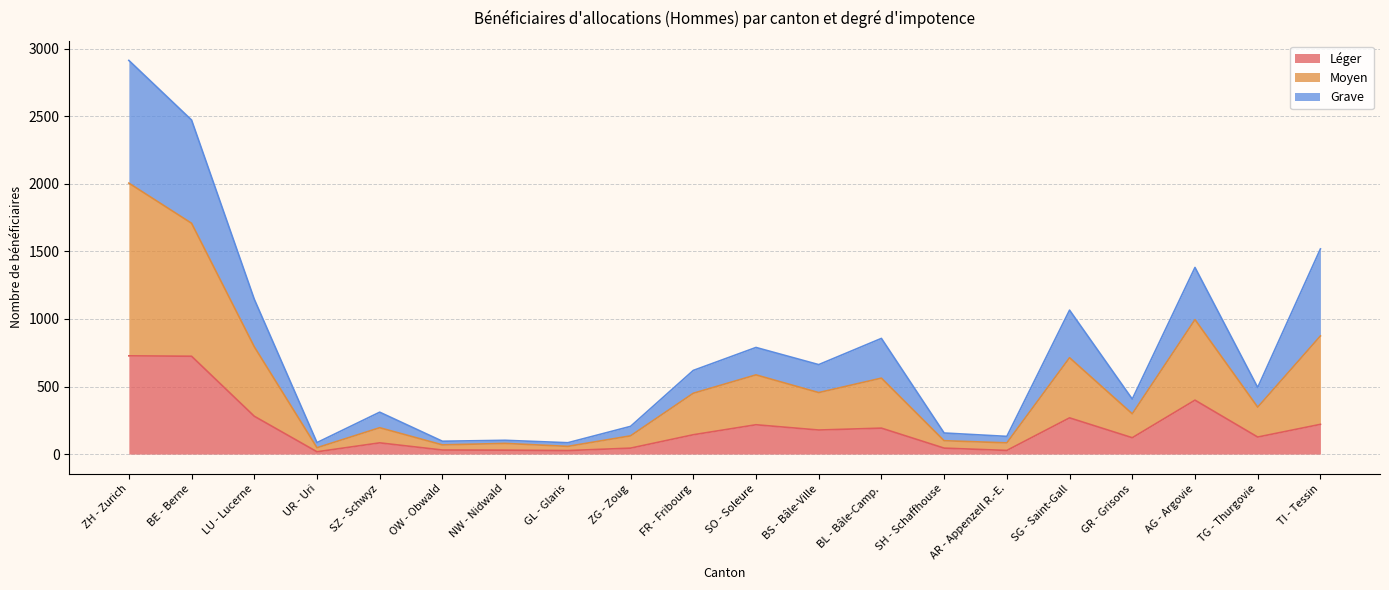

Where is Léger nearest to the value 372?

AG - Argovie